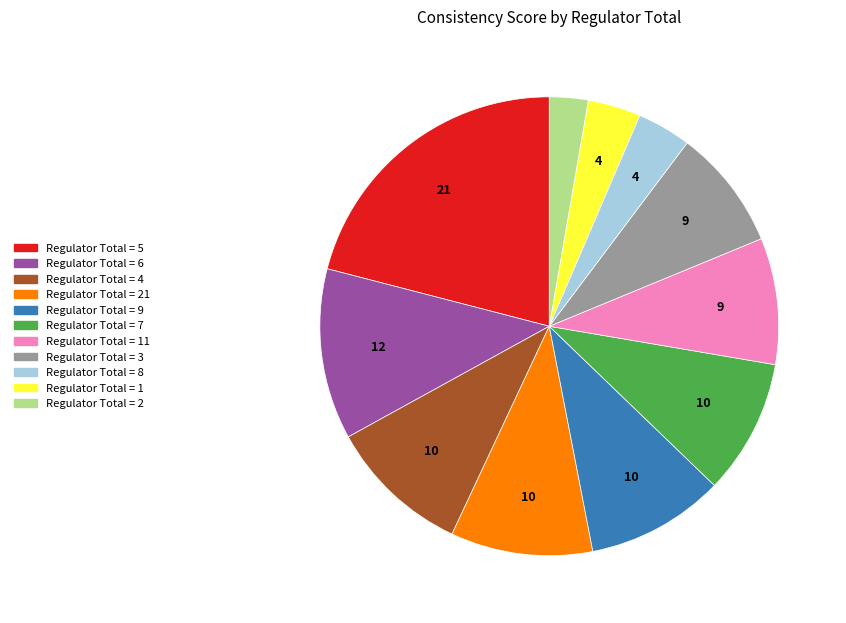

True or false: Regulator Total = 2 accounts for 3% of the total.

True